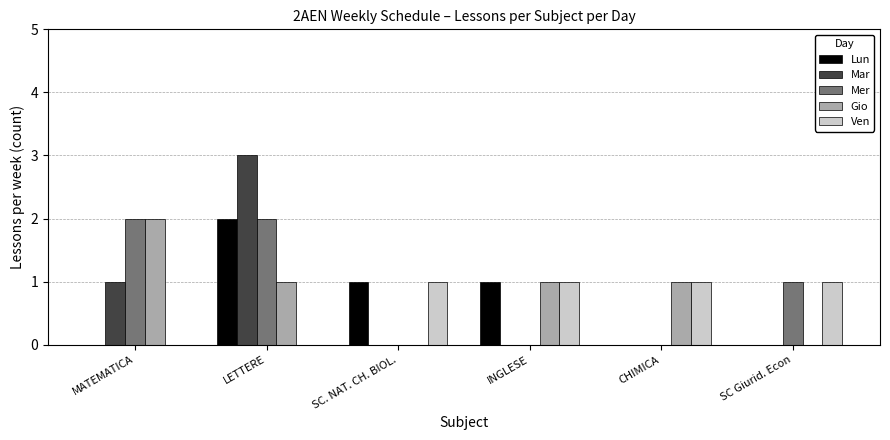

Which label corresponds to the largest value in the chart?

LETTERE